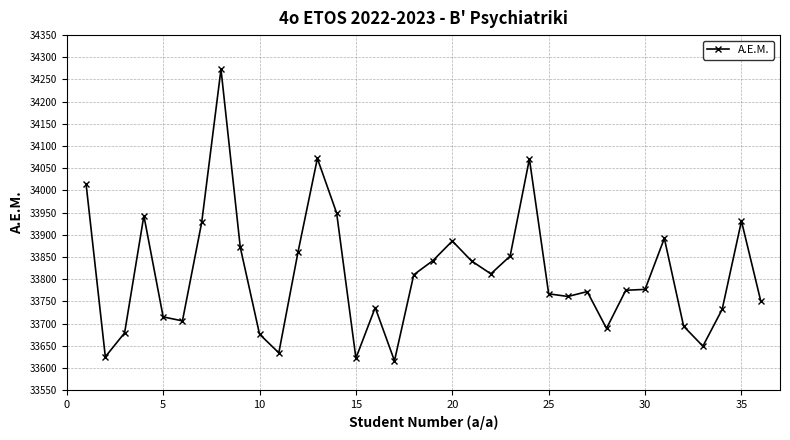

Does the chart display data point markers on the line(s)?

Yes